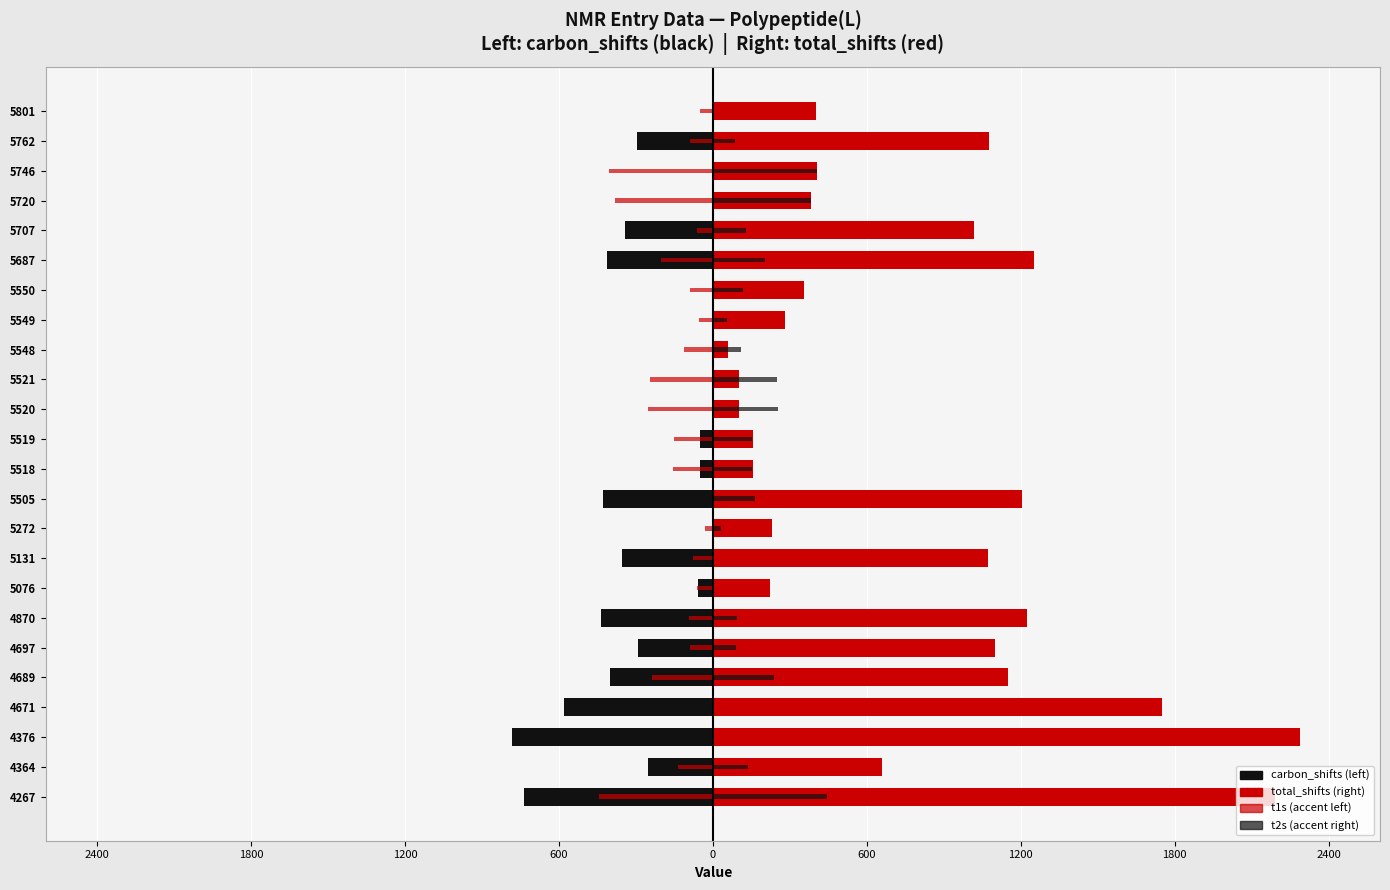

How many series are shown in this chart?

4